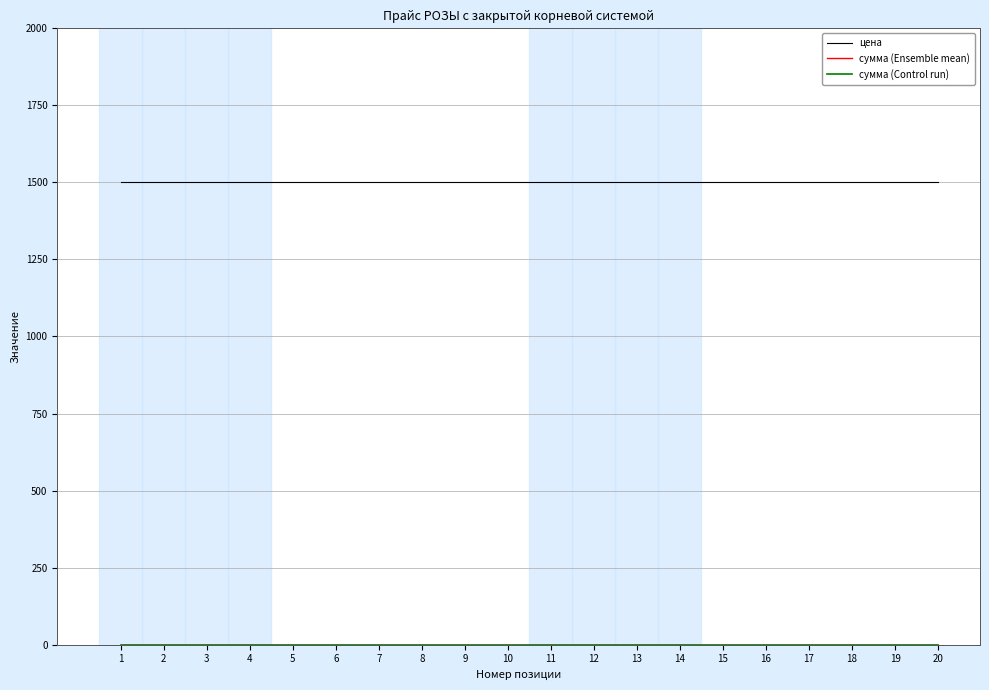

Is this an area chart (filled region under the line)?

No